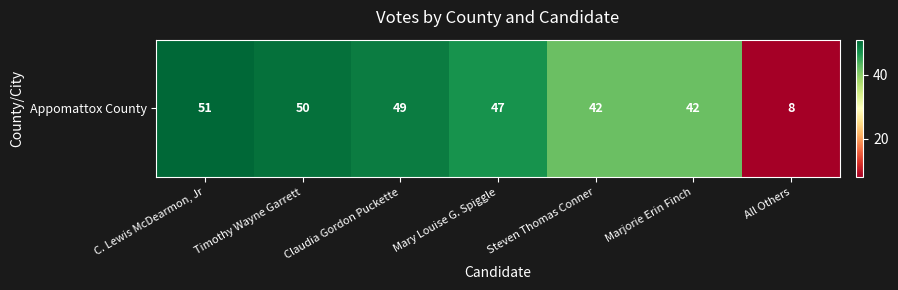

How many data points are above 47?

3